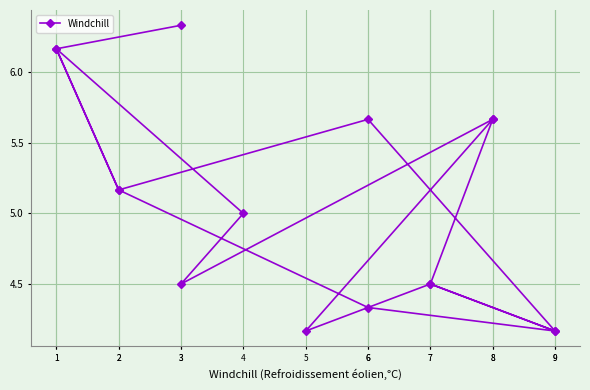

True or false: the data shows 4.5 at 7.

True